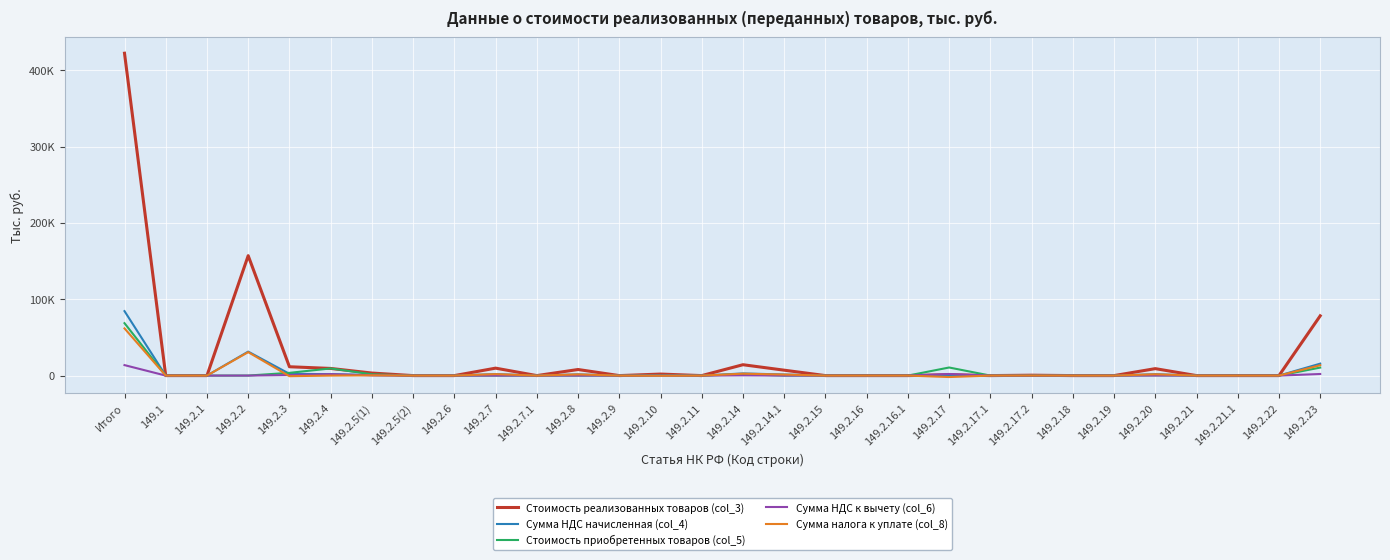

Does the chart display data point markers on the line(s)?

No